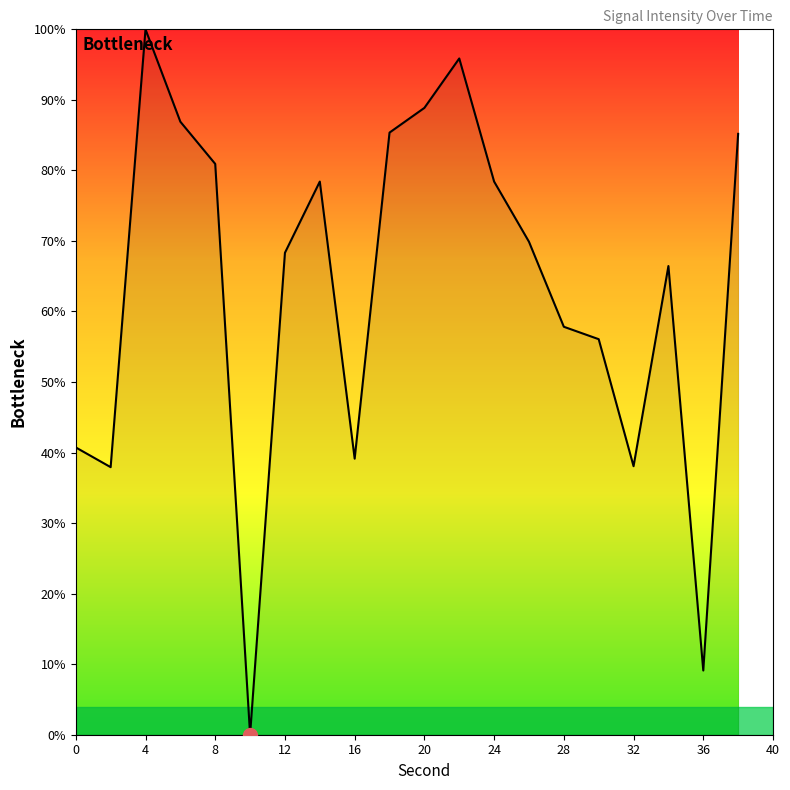

What is the difference between the maximum and minimum values?

100.0